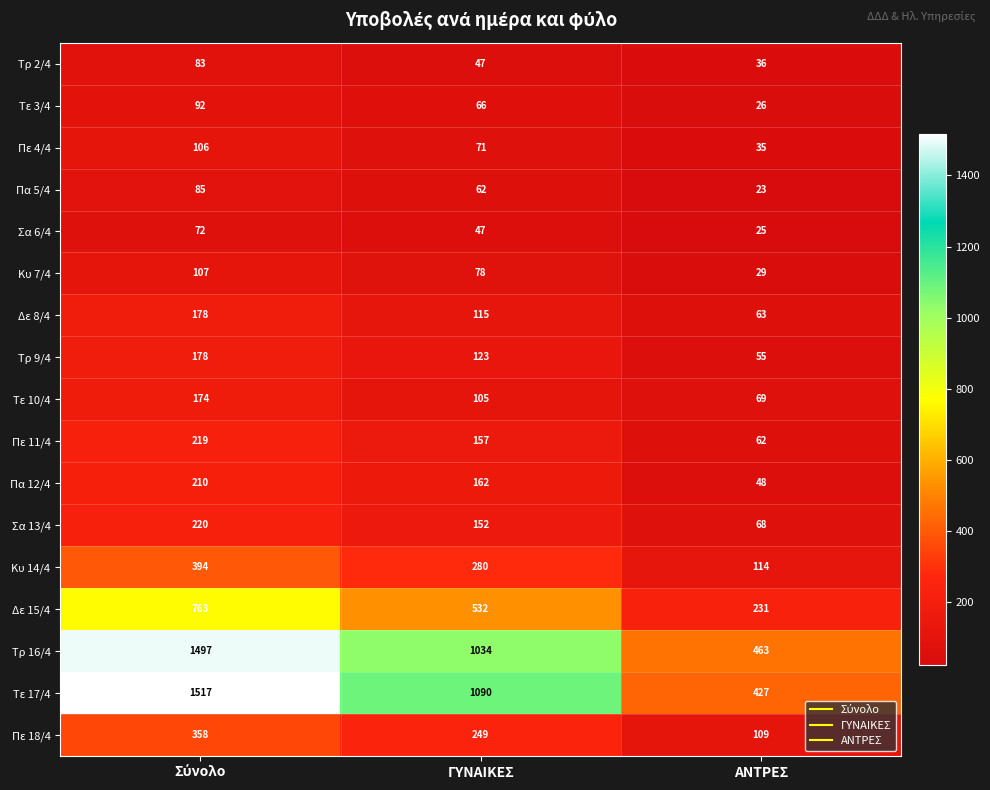

True or false: Σα 13/4 has a value of 46 at ΑΝΤΡΕΣ.

False